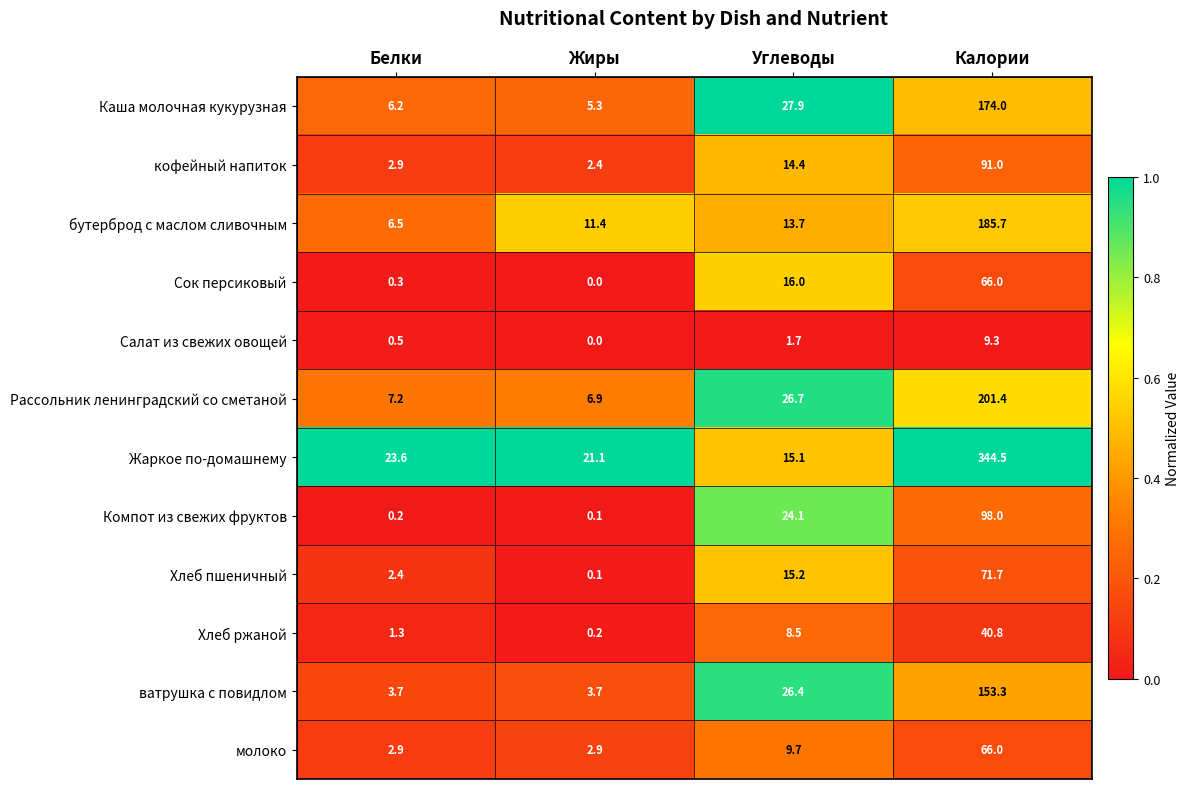

Where is ватрушка с повидлом nearest to the value 78?

Углеводы